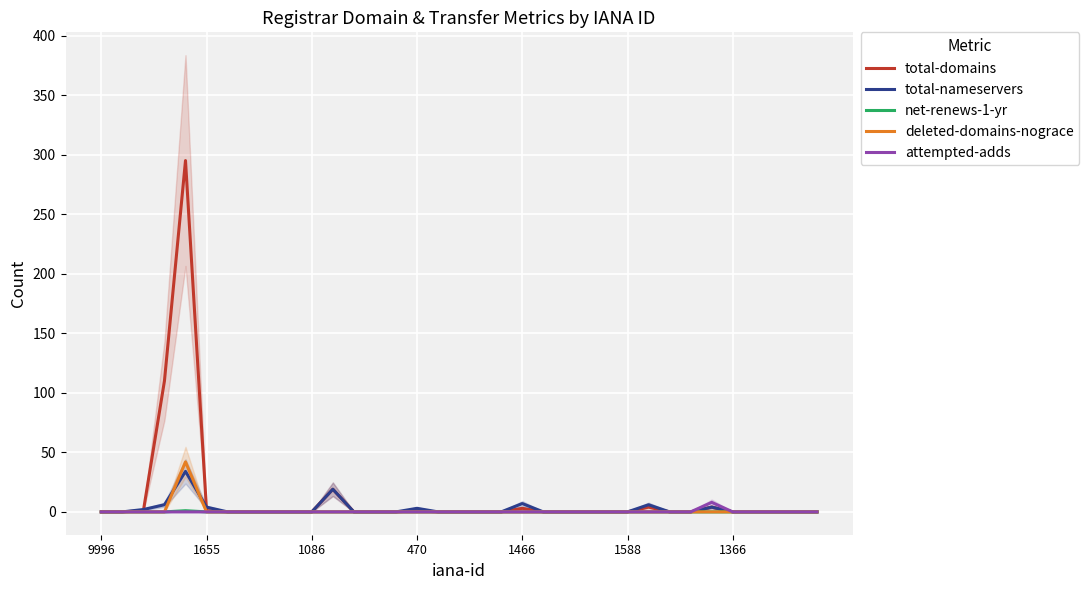

True or false: total-domains has a value of 150 at 1588.

False